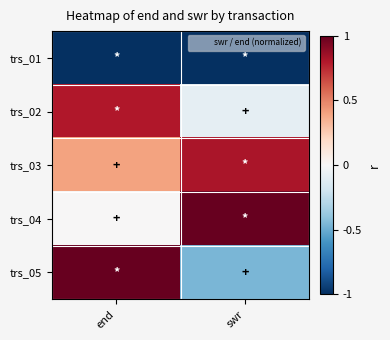

What is the minimum value shown in the chart?

-1.0